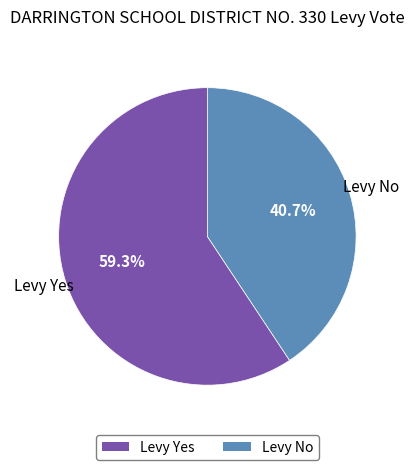

What percentage is the Levy No slice, to the nearest percent?

41%